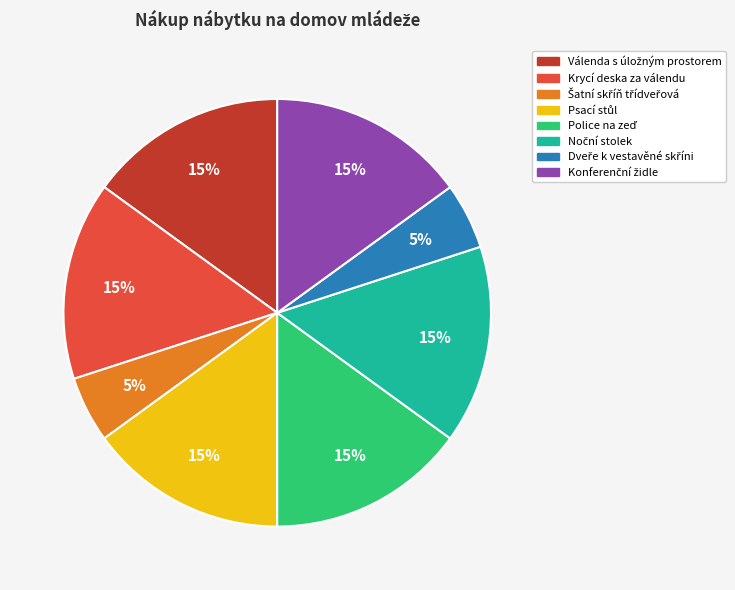

To the nearest percent, what is the difference between the largest and smallest slice percentages?

10%